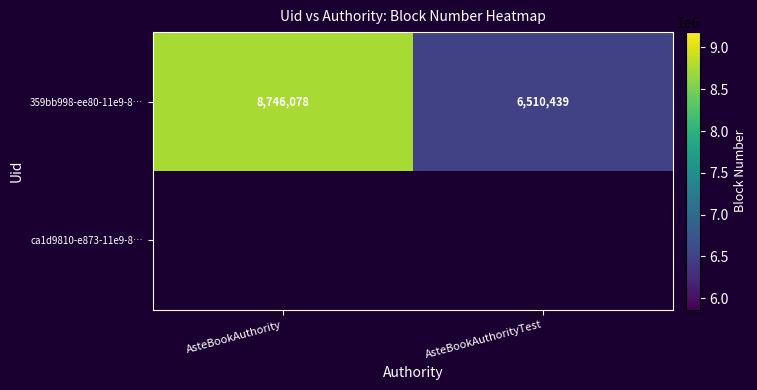

At which category does the chart reach its peak across all series?

AsteBookAuthority